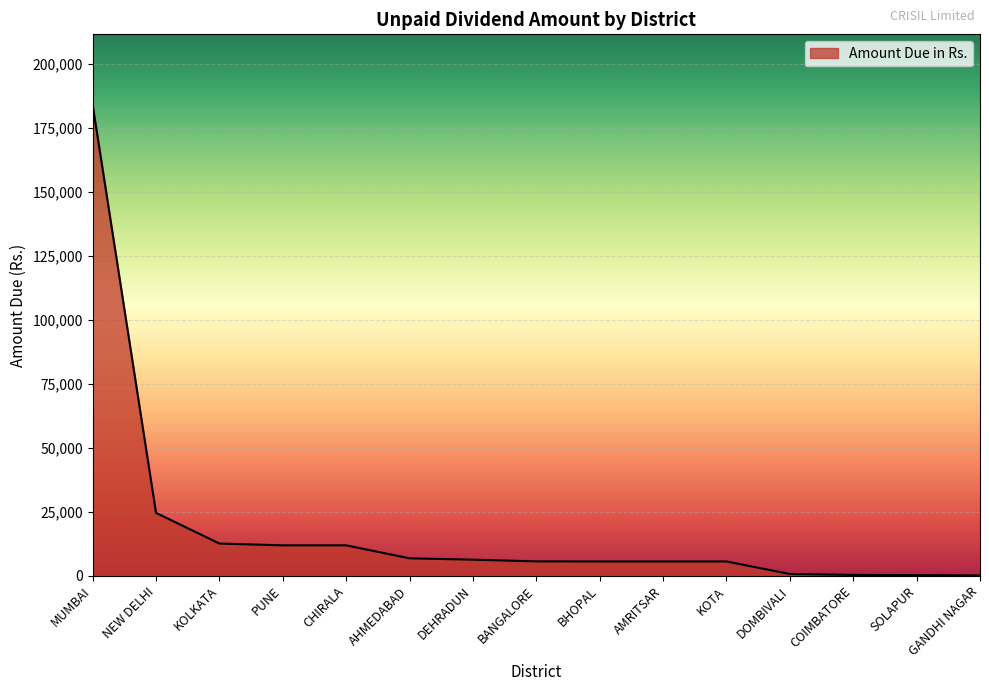

What is the difference between the maximum and second lowest values?

183620